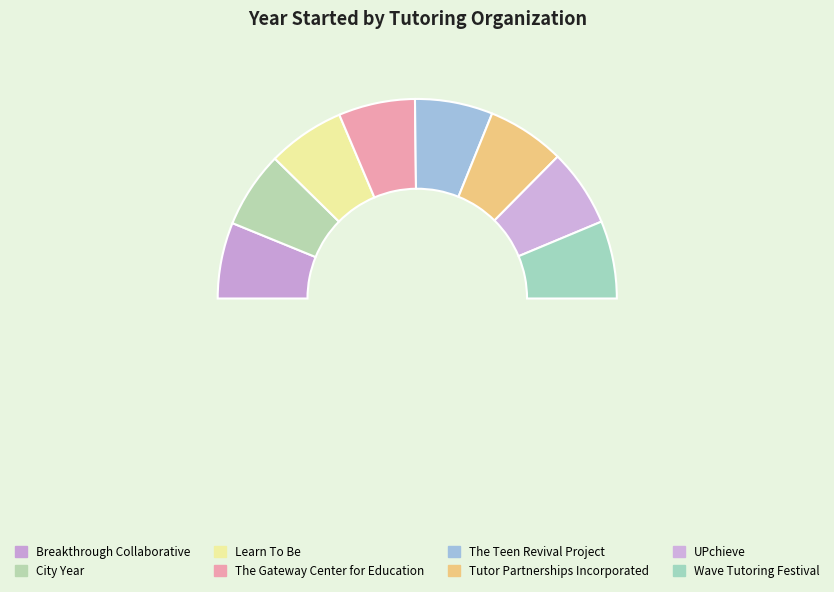

Which slice is the largest?

The Teen Revival Project